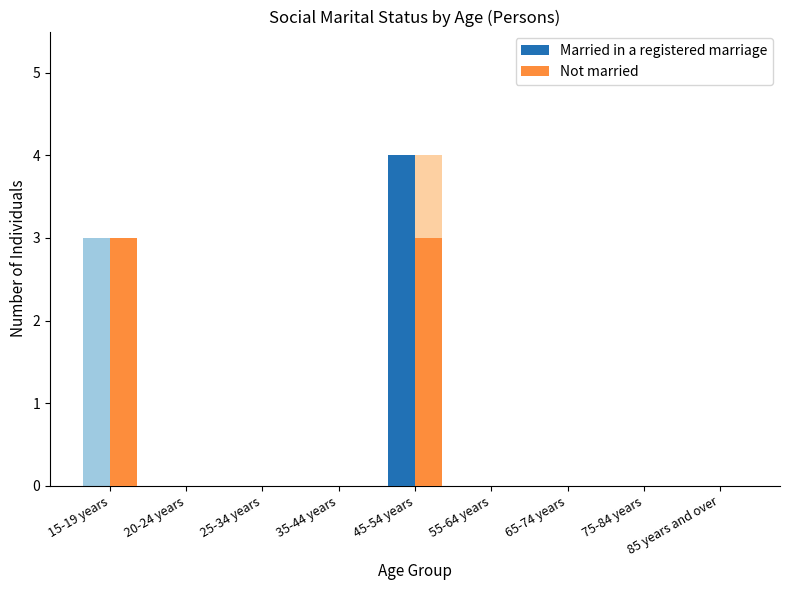

The Not married series shows 0 at 65-74 years. True or false?

True